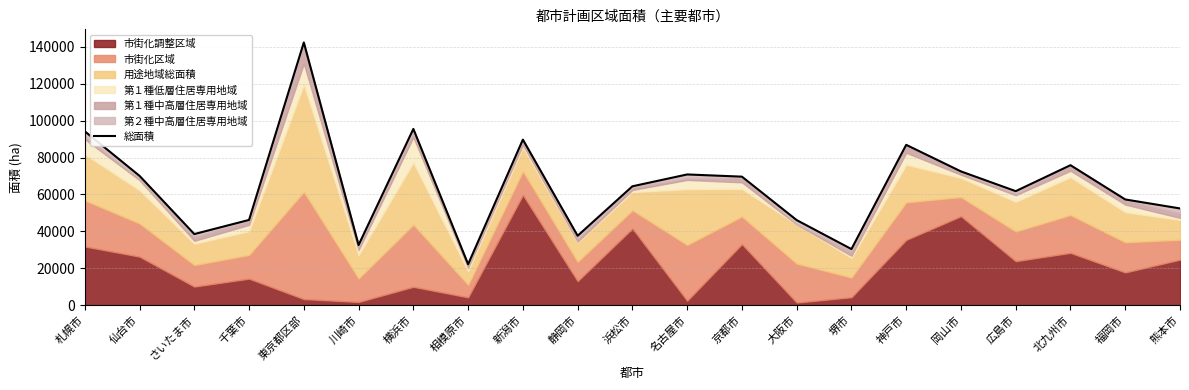

Which category has the highest value across all series?

東京都区部